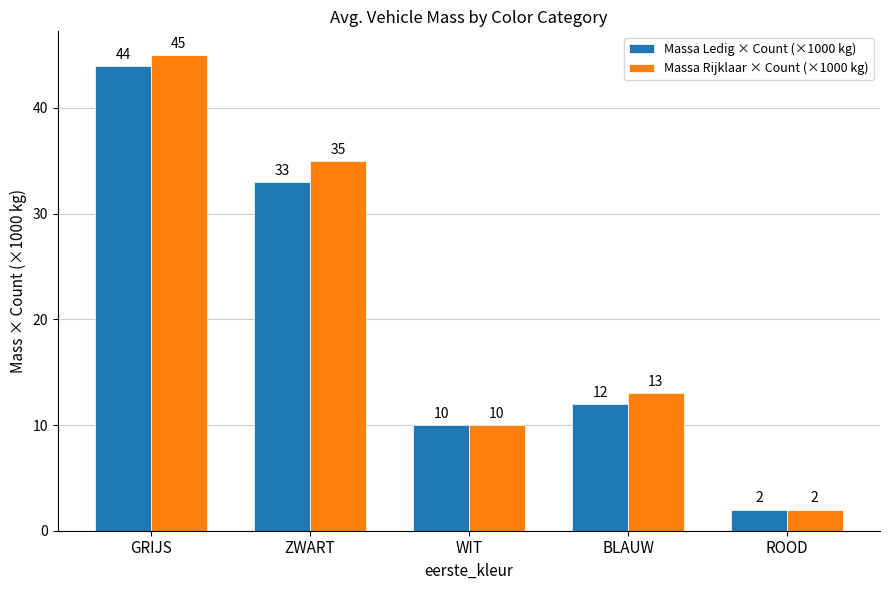

What is the label of the 4th bar from the left?

BLAUW